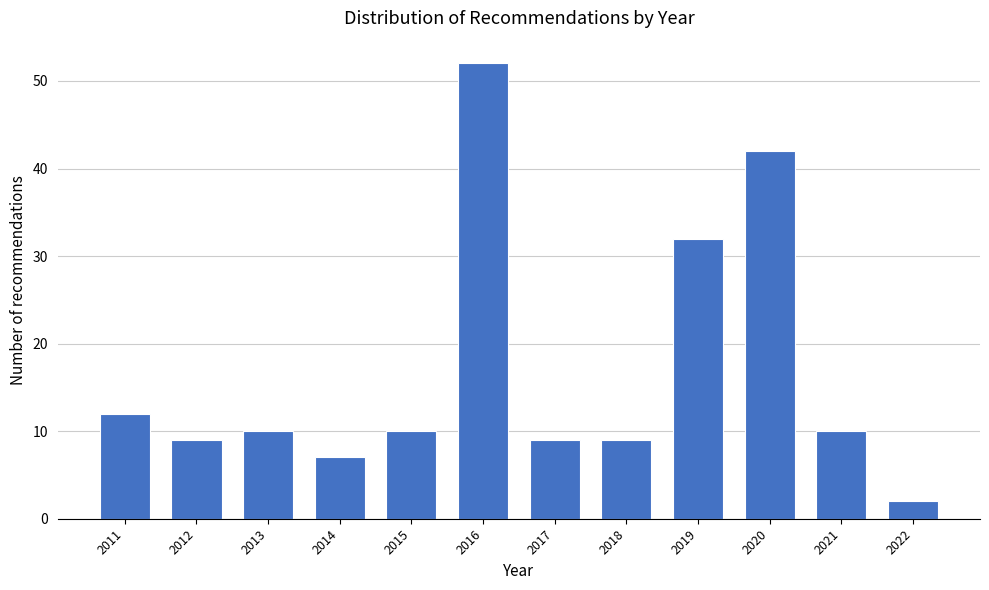

Reading right to left, extract all data points from this chart.

2022=2	2021=10	2020=42	2019=32	2018=9	2017=9	2016=52	2015=10	2014=7	2013=10	2012=9	2011=12